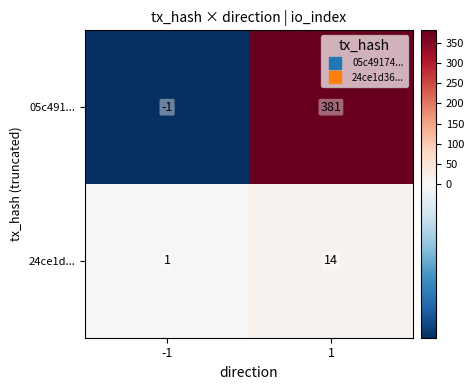

What is the maximum value shown in the chart?

381